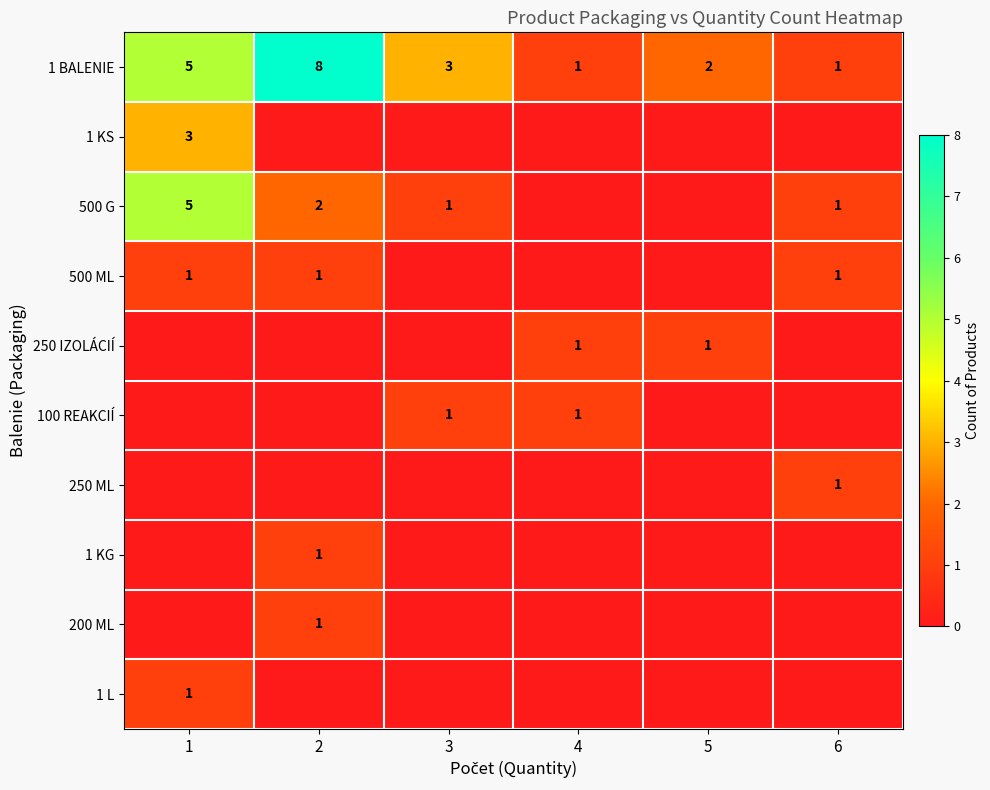

How many 1 BALENIE values are between 1 and 5?

5